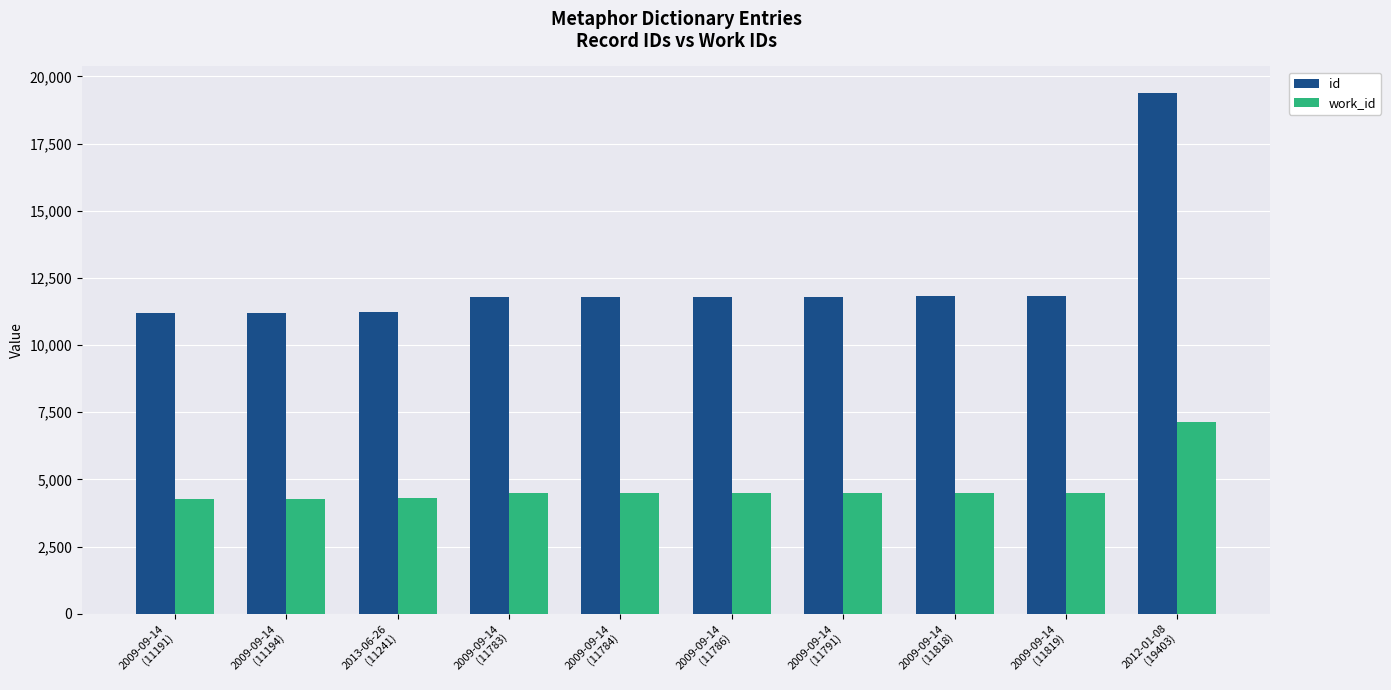

How many data points does each series have?

10